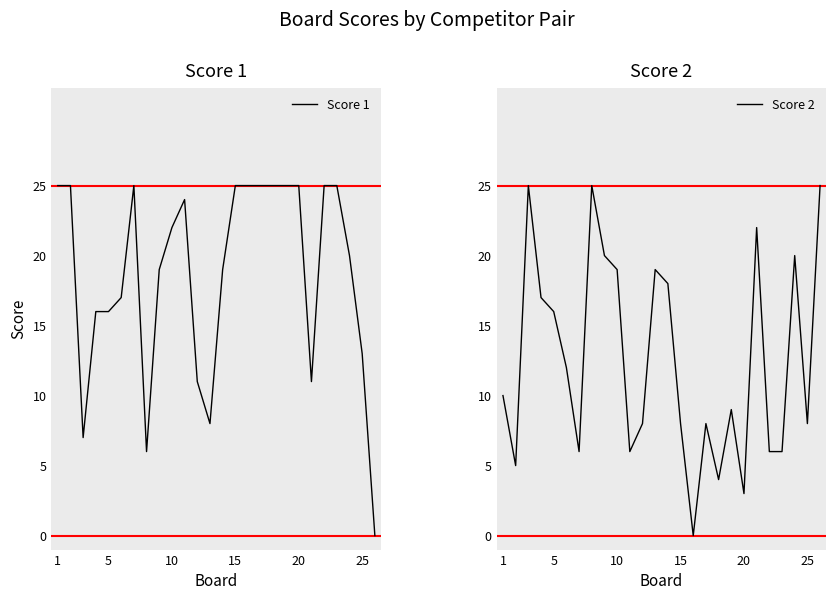

Reading left to right, what are all the values shown in this chart?

Score 1: 25	25	7	16	16	17	25	6	19	22	24	11	8	19	25	25	25	25	25	25	11	25	25	20	13	0
Score 2: 10	5	25	17	16	12	6	25	20	19	6	8	19	18	8	0	8	4	9	3	22	6	6	20	8	25